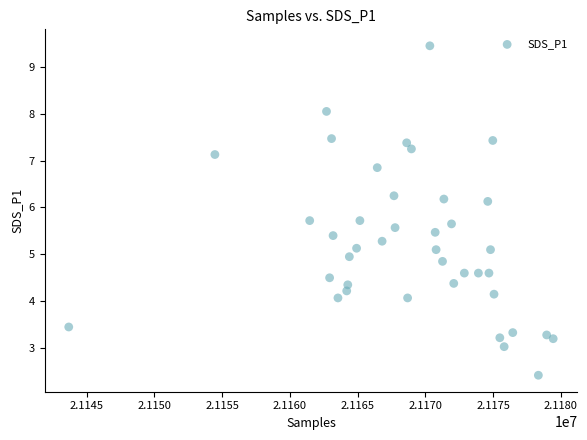

What is the range of X values (max minus min)?

35745.0